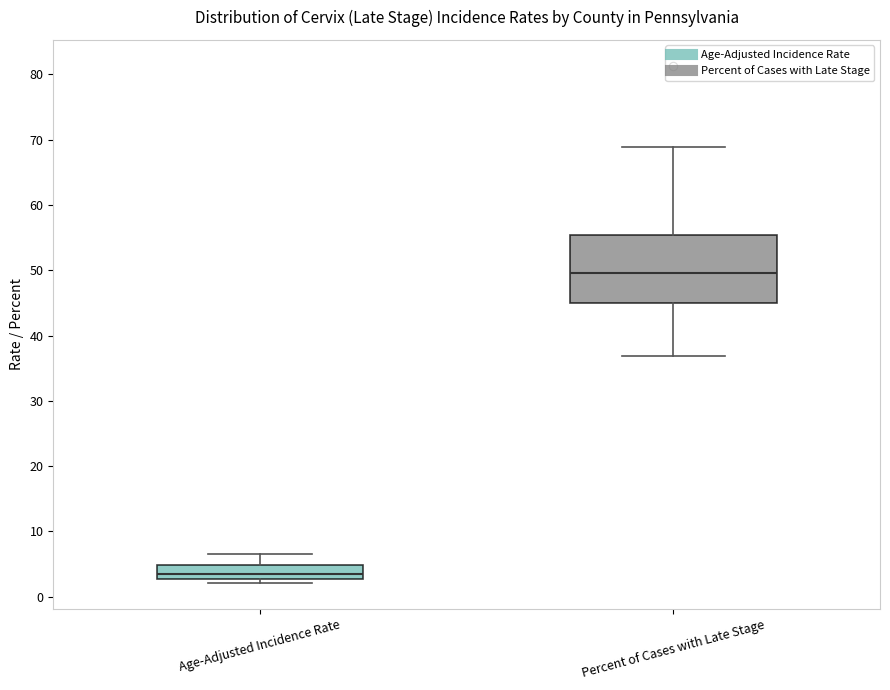

Reading left to right, transcribe this box plot: for each box, give where its median line is, the range the box spans, and where its two whiskers end, as read against the y-axis. The values are not printed on the chart, so give them approximately, as read against the axis.

Age-Adjusted Incidence Rate: median 4, box 3 to 5, whiskers 2 to 7
Percent of Cases with Late Stage: median 50, box 45 to 55, whiskers 37 to 69